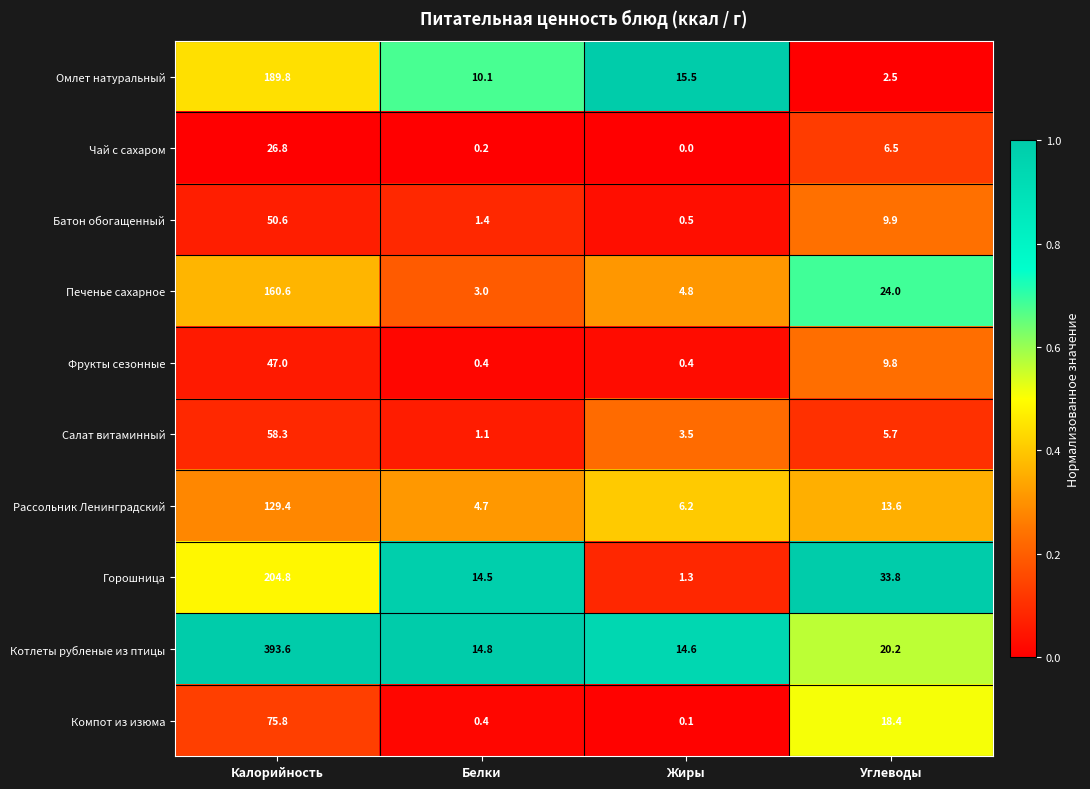

Rank the series by their maximum value, from lowest to highest.

Чай с сахаром, Фрукты сезонные, Батон обогащенный, Салат витаминный, Компот из изюма, Рассольник Ленинградский, Печенье сахарное, Омлет натуральный, Горошница, Котлеты рубленые из птицы